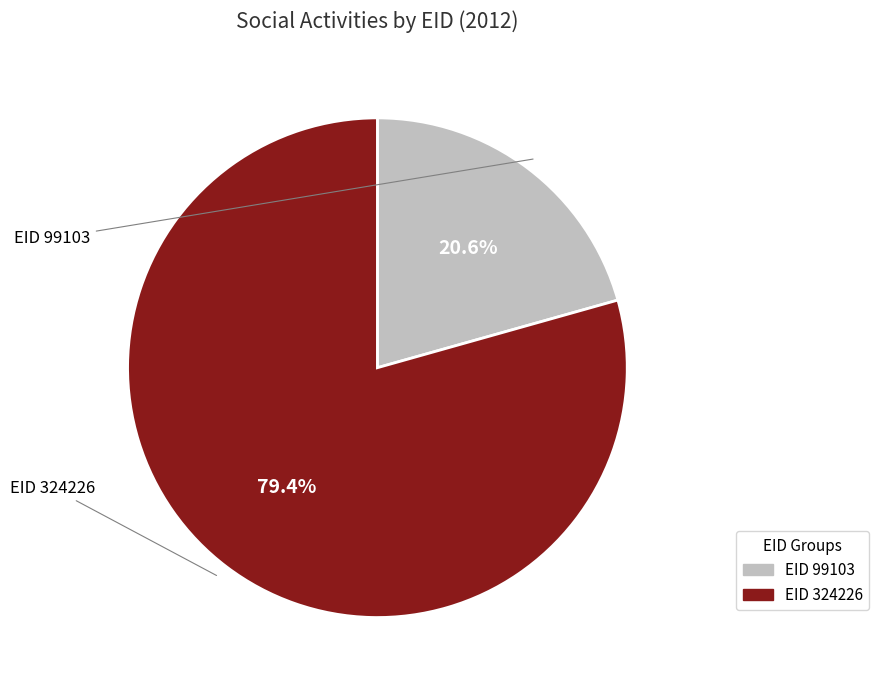

Count the number of slices in the pie.

2